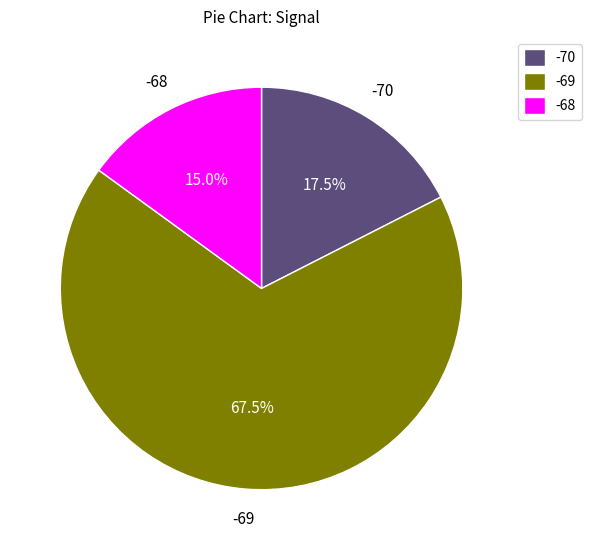

How many segments does this pie chart have?

3